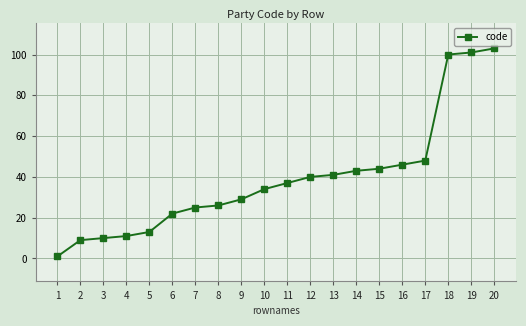

Is it true that the value at 3 is 10?

True